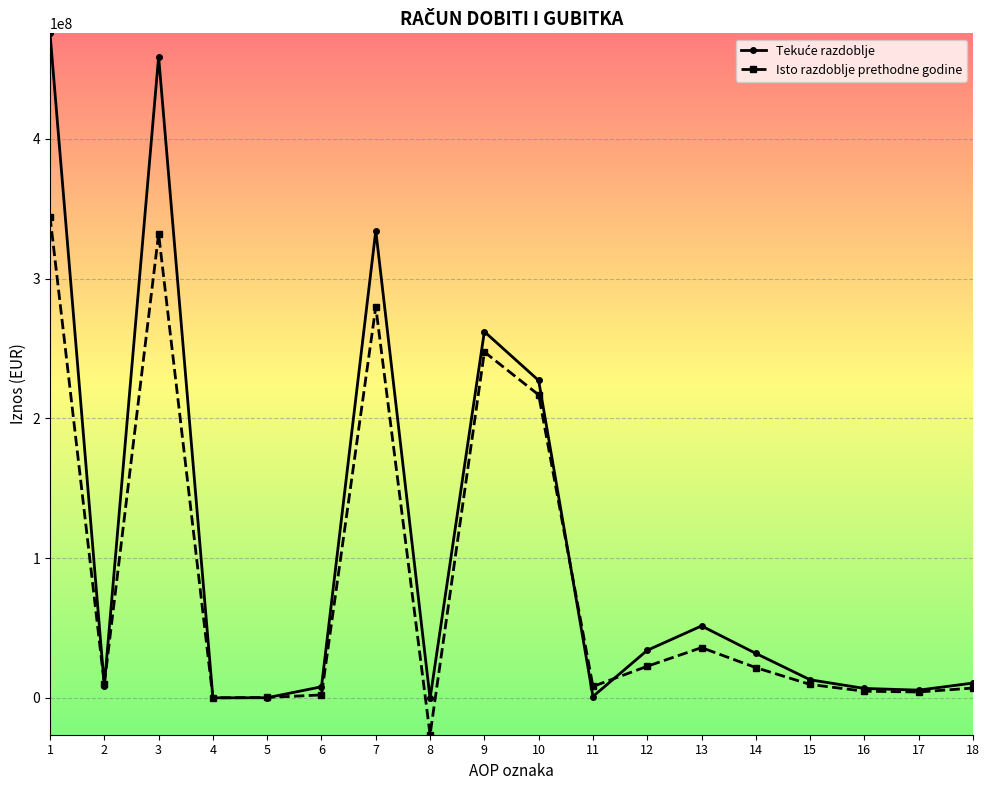

What is the smallest value displayed?

-26394204